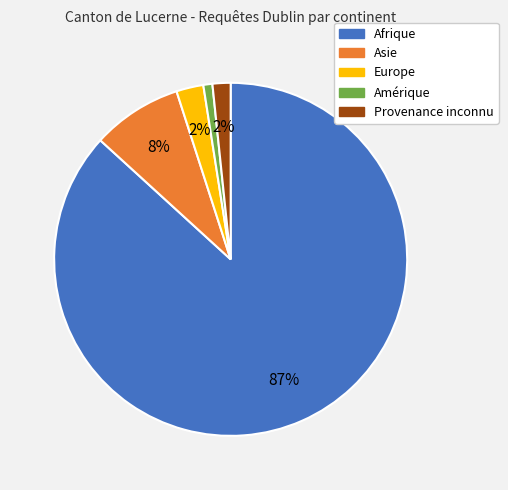

Which category has the biggest portion of the pie?

Afrique